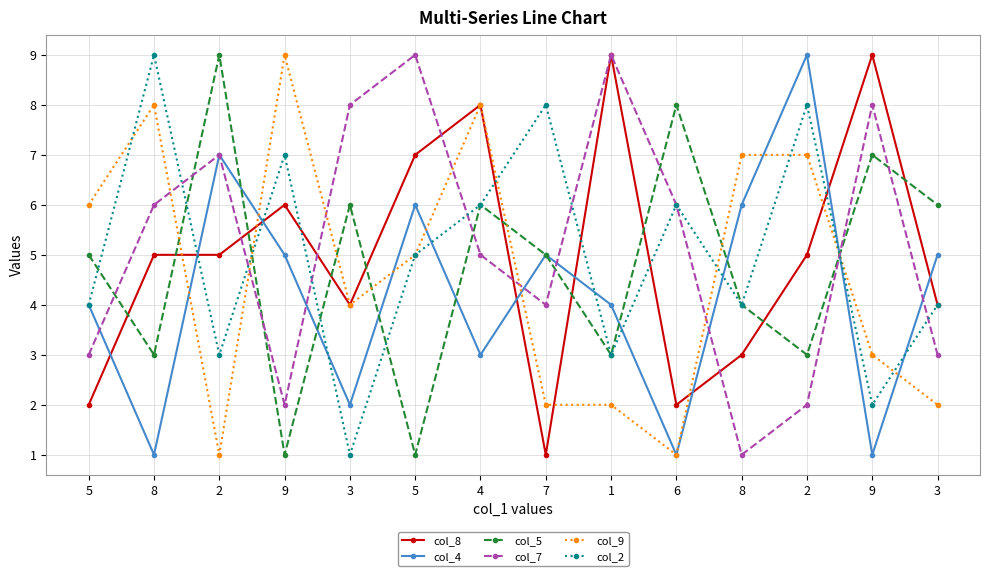

Where do col_7 and col_5 first cross each other?

5 and 8